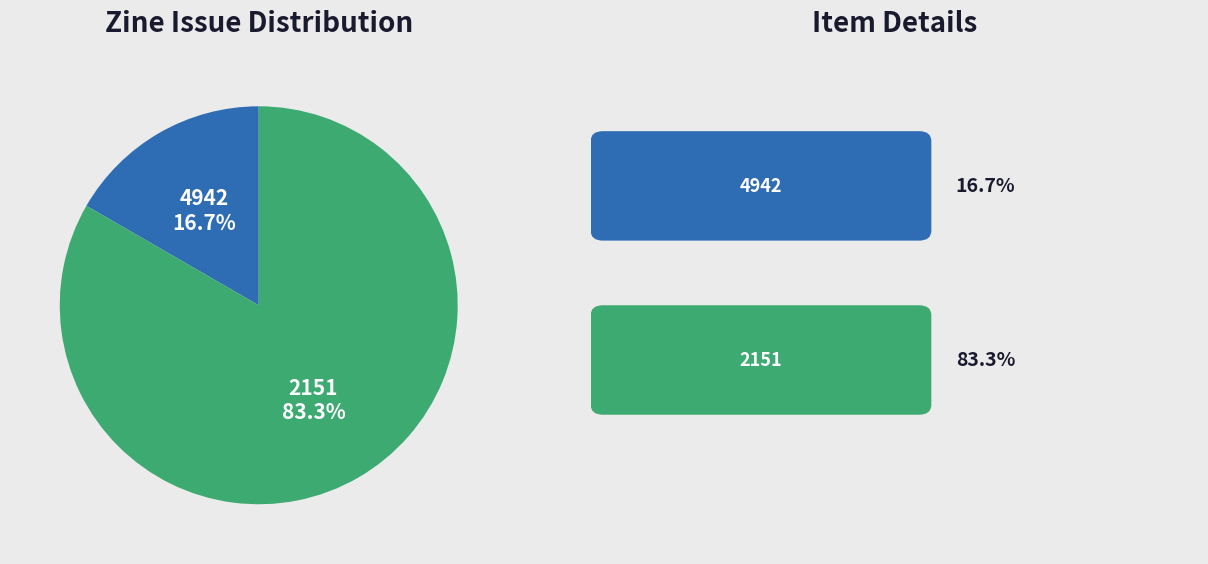

To the nearest percent, what is the difference between the largest and smallest slice percentages?

67%